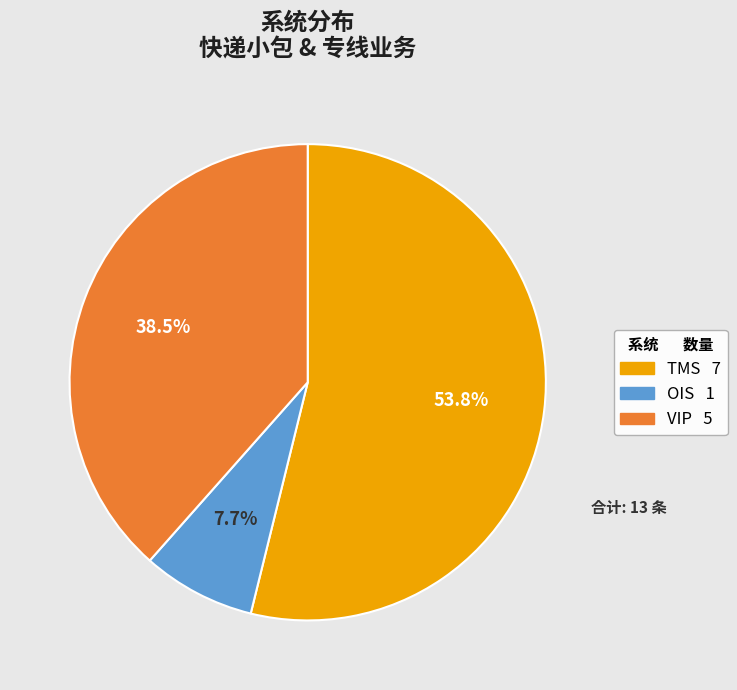

True or false: VIP accounts for 33% of the total.

False